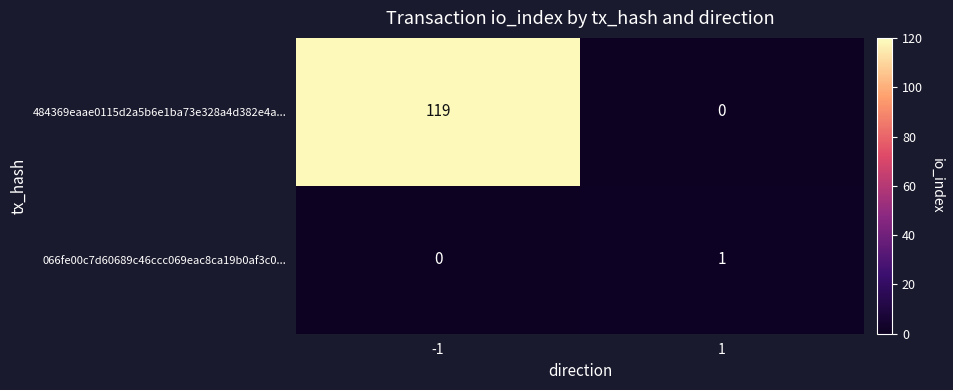

The value of 484369eaae0115d2a5b6e1ba73e328a4d382e4a... at -1 is 119. True or false?

True